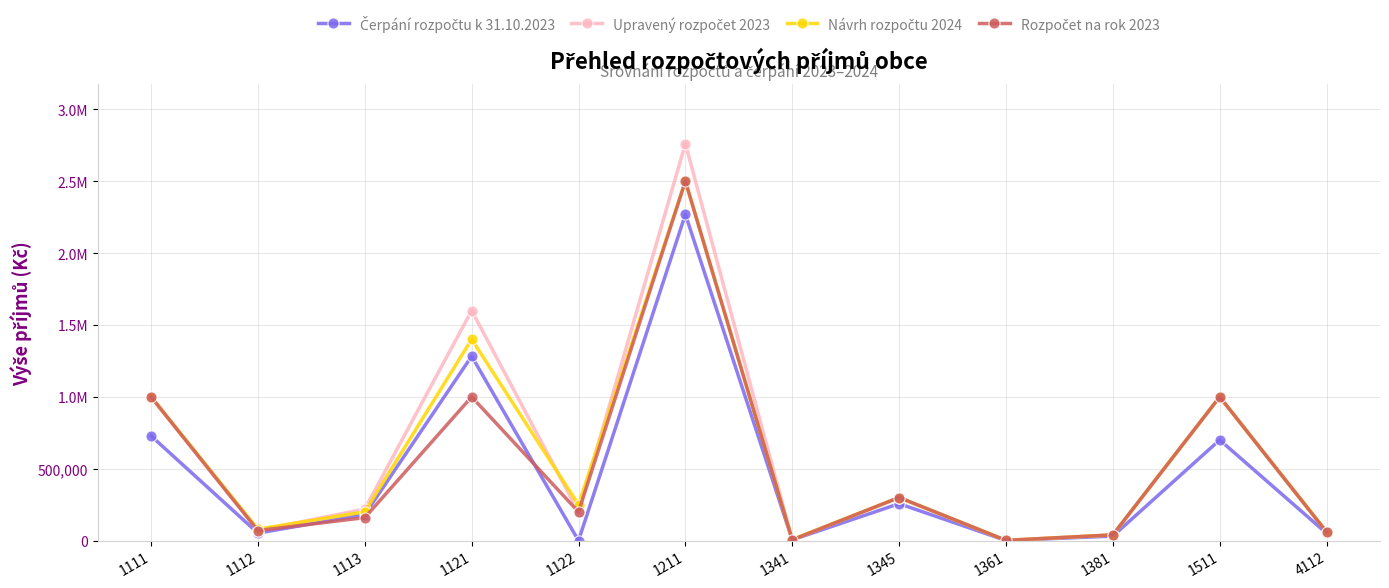

What is the difference between the second highest and minimum values in the Čerpání rozpočtu k 31.10.2023 series?

1282447.1